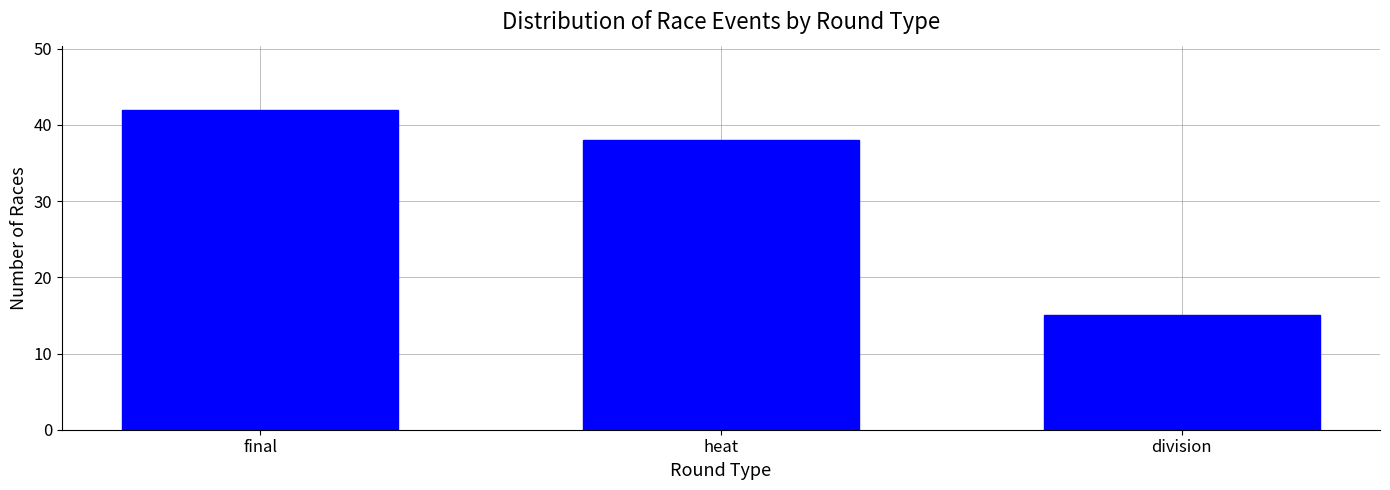

Where does the data first go above 38?

final